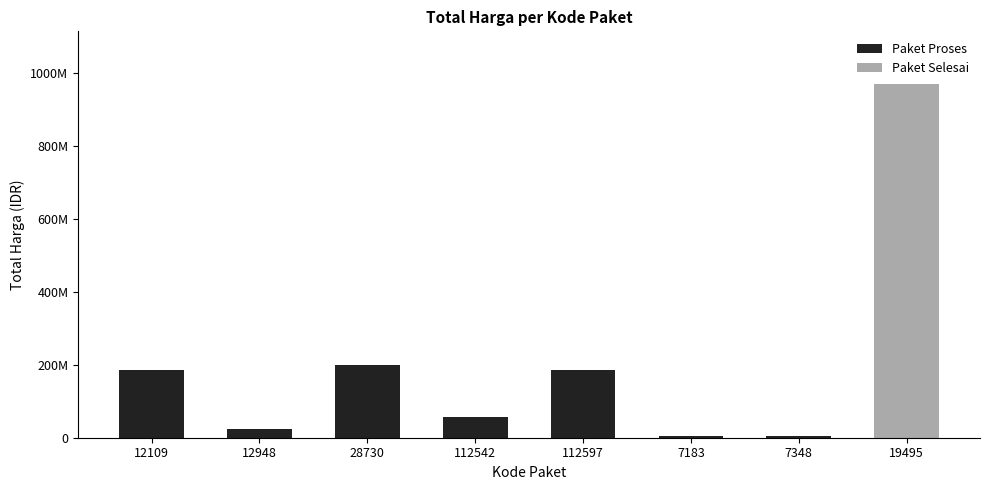

Which category has the lowest value across all series?

7183